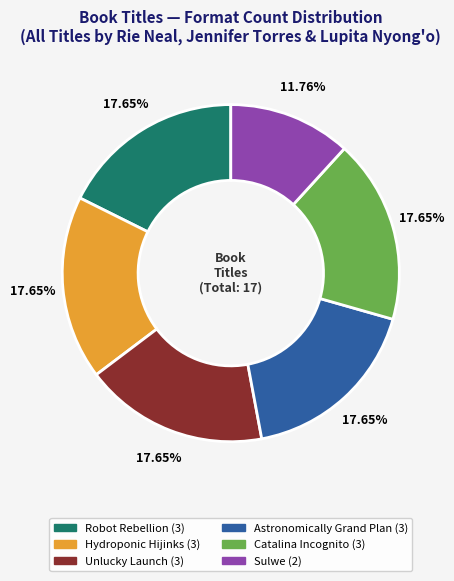

What percentage is the Astronomically Grand Plan slice, to the nearest percent?

18%